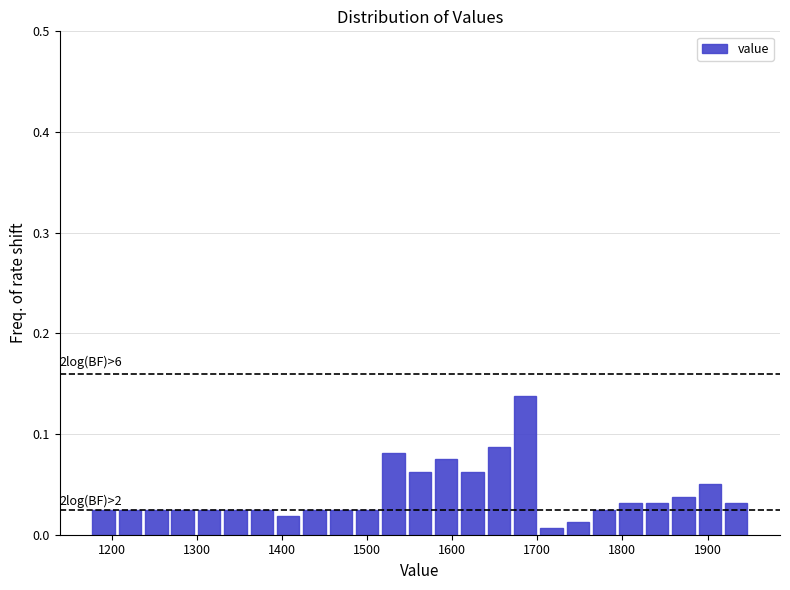

Read against the x-axis, roughly where is the centre of the tallest bar?

1690